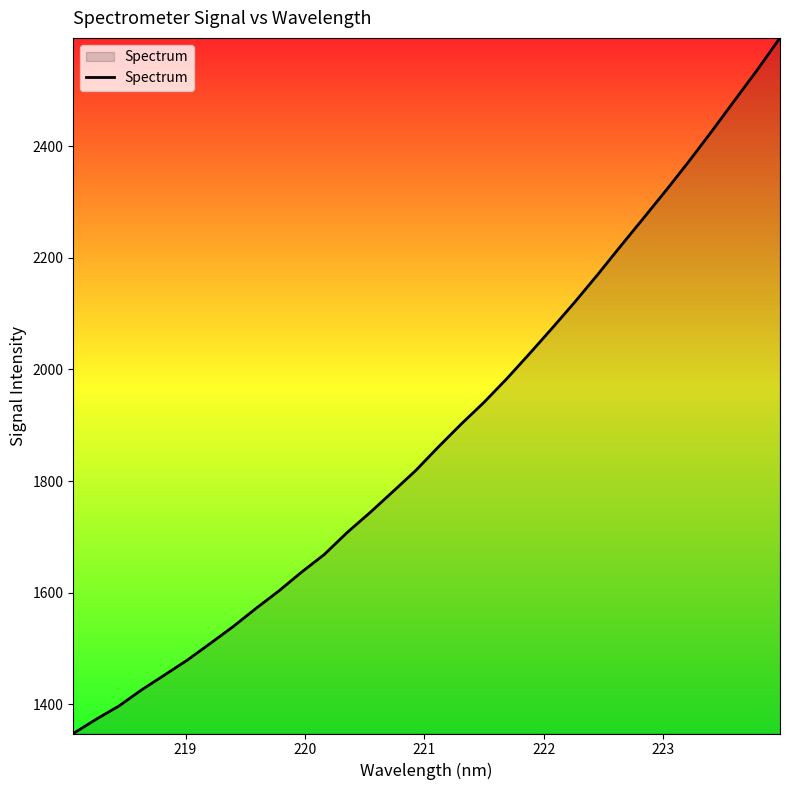

What is the greatest value displayed?

2593.9